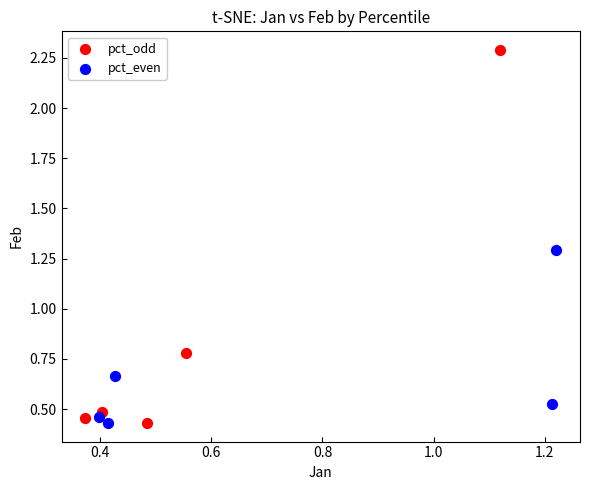

Which series contains the highest Y value?

pct_odd